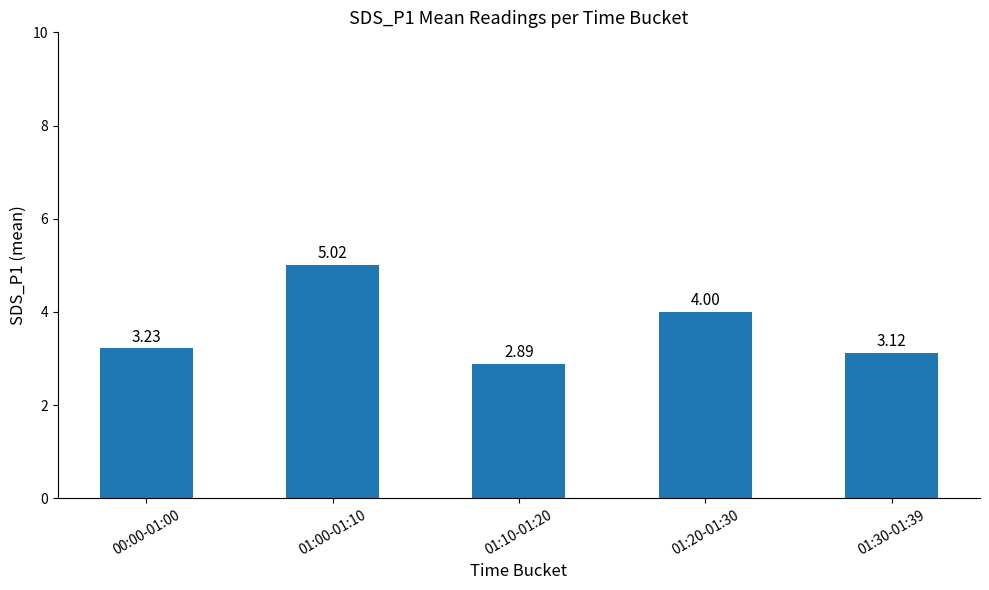

What is the difference between the second highest and minimum values?

1.1